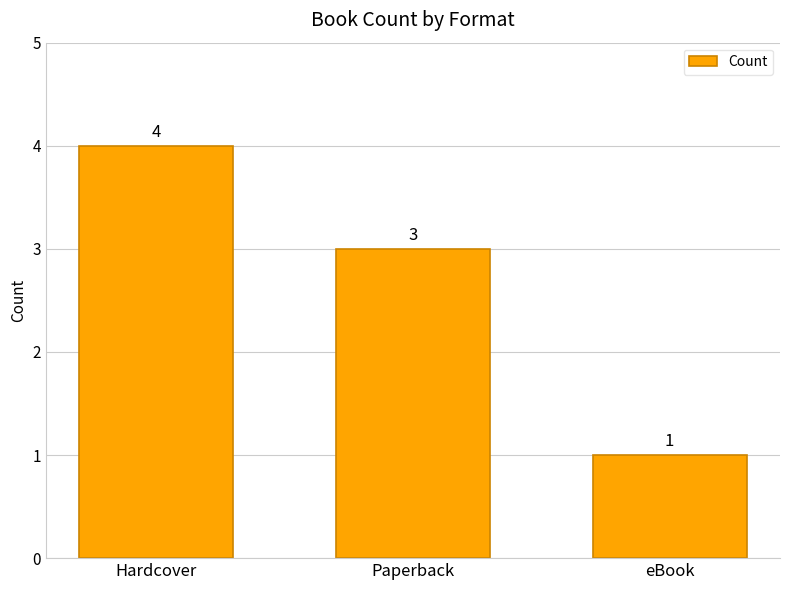

What is the label of the 2nd bar from the left?

Paperback